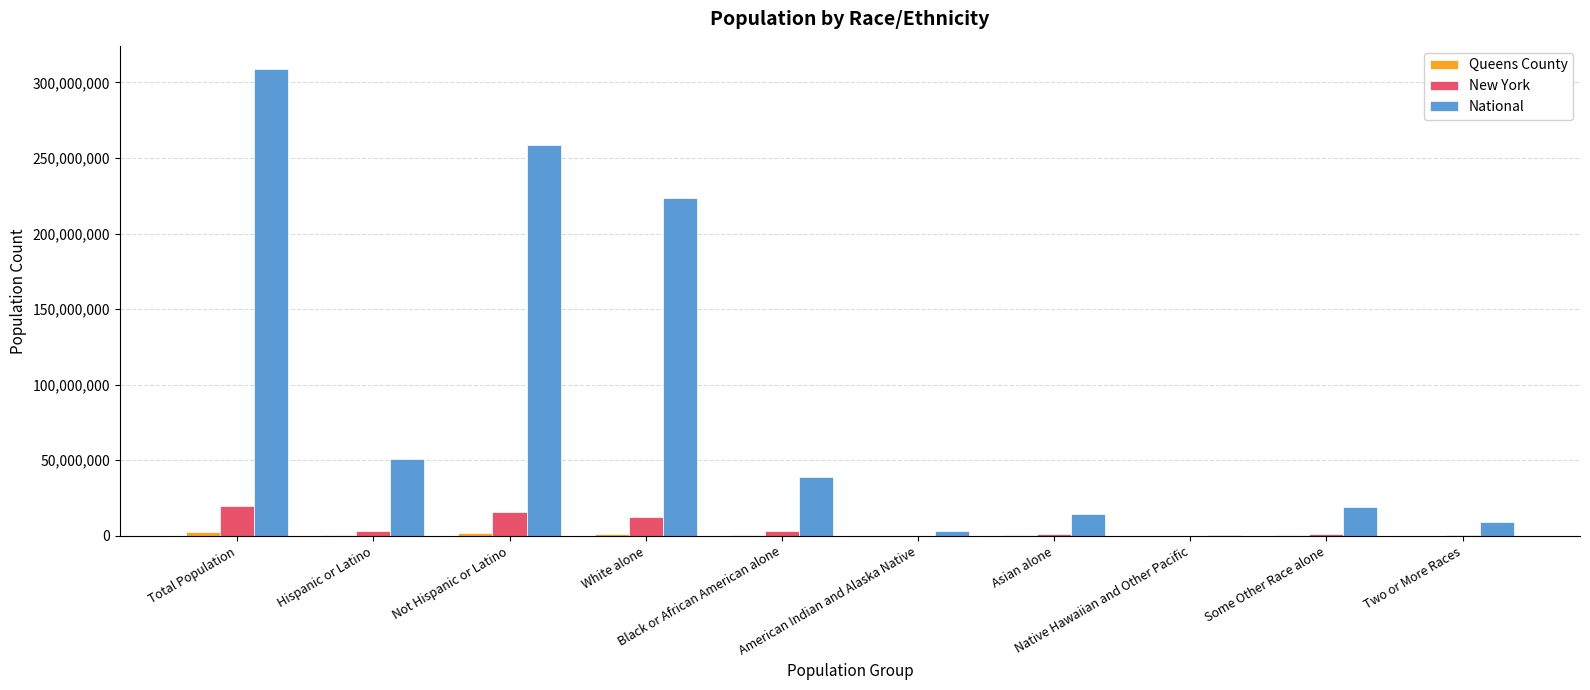

Read the New York value at Total Population, to the nearest 100.

19378100